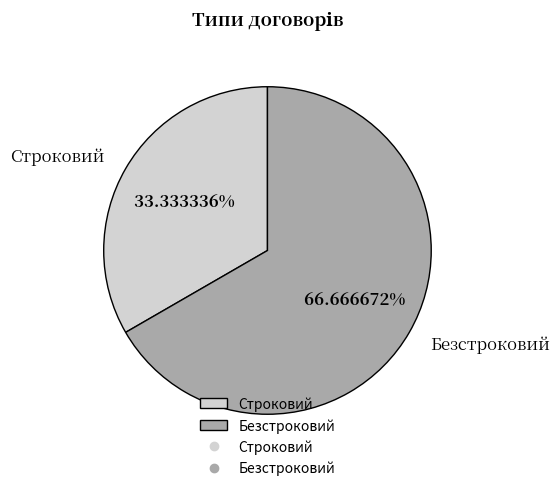

Does Безстроковий represent more than half of the total?

Yes